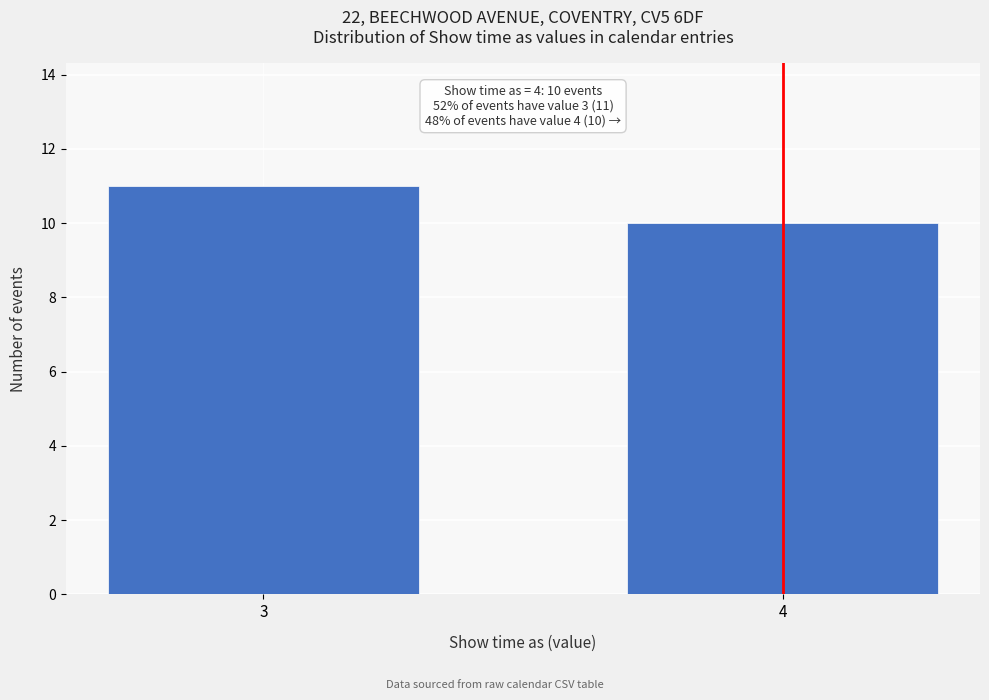

Reading left to right, extract all data points from this chart.

3=11	4=10